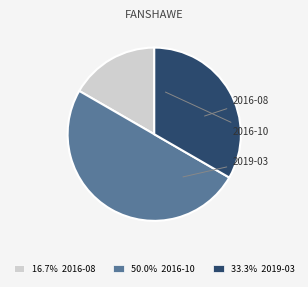

Is there any slice that represents more than half of the pie?

No